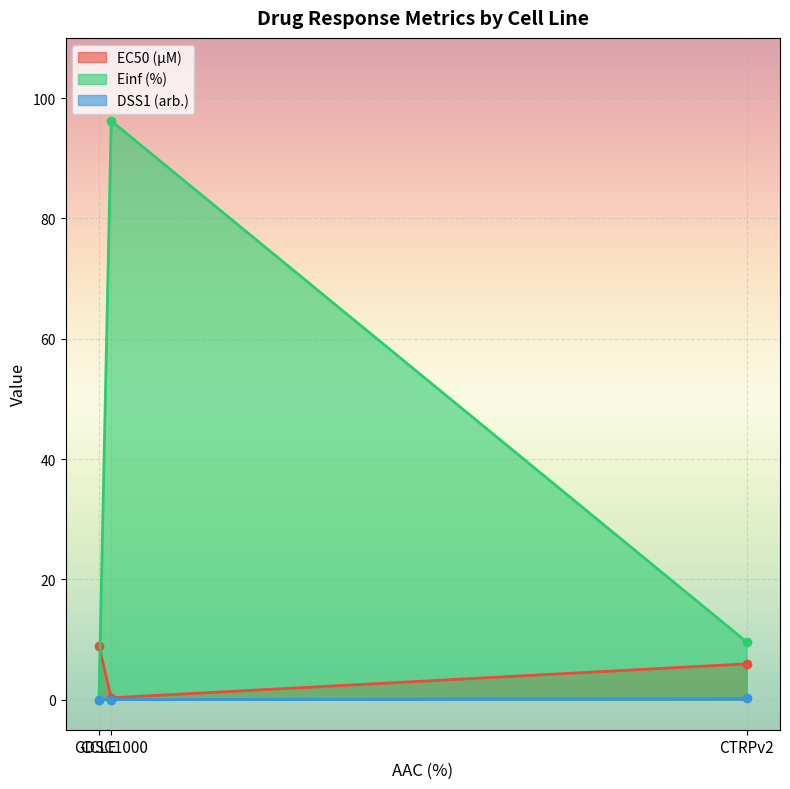

What value does the EC50 (µM) series have at CCLE?

8.9